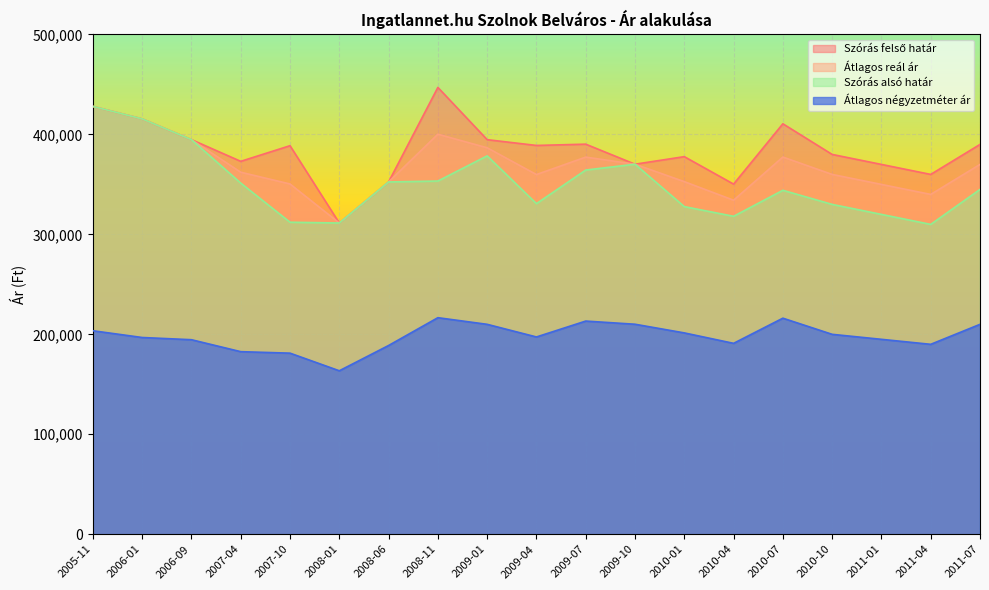

How many data points in Szórás felső határ are less than 388732?

9